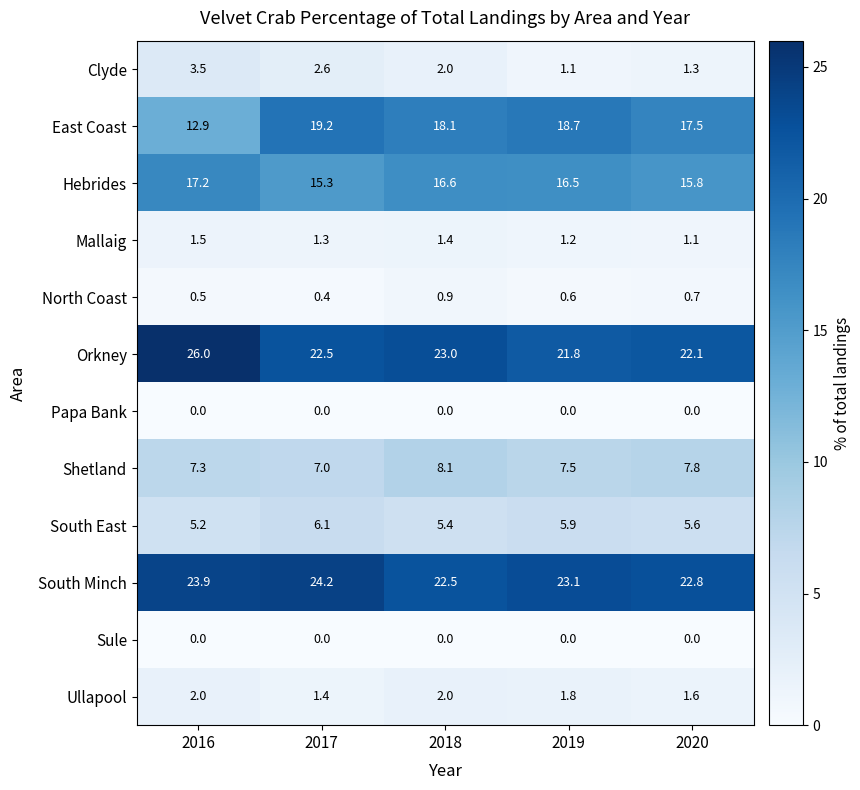

At which category does the chart reach its peak across all series?

2016